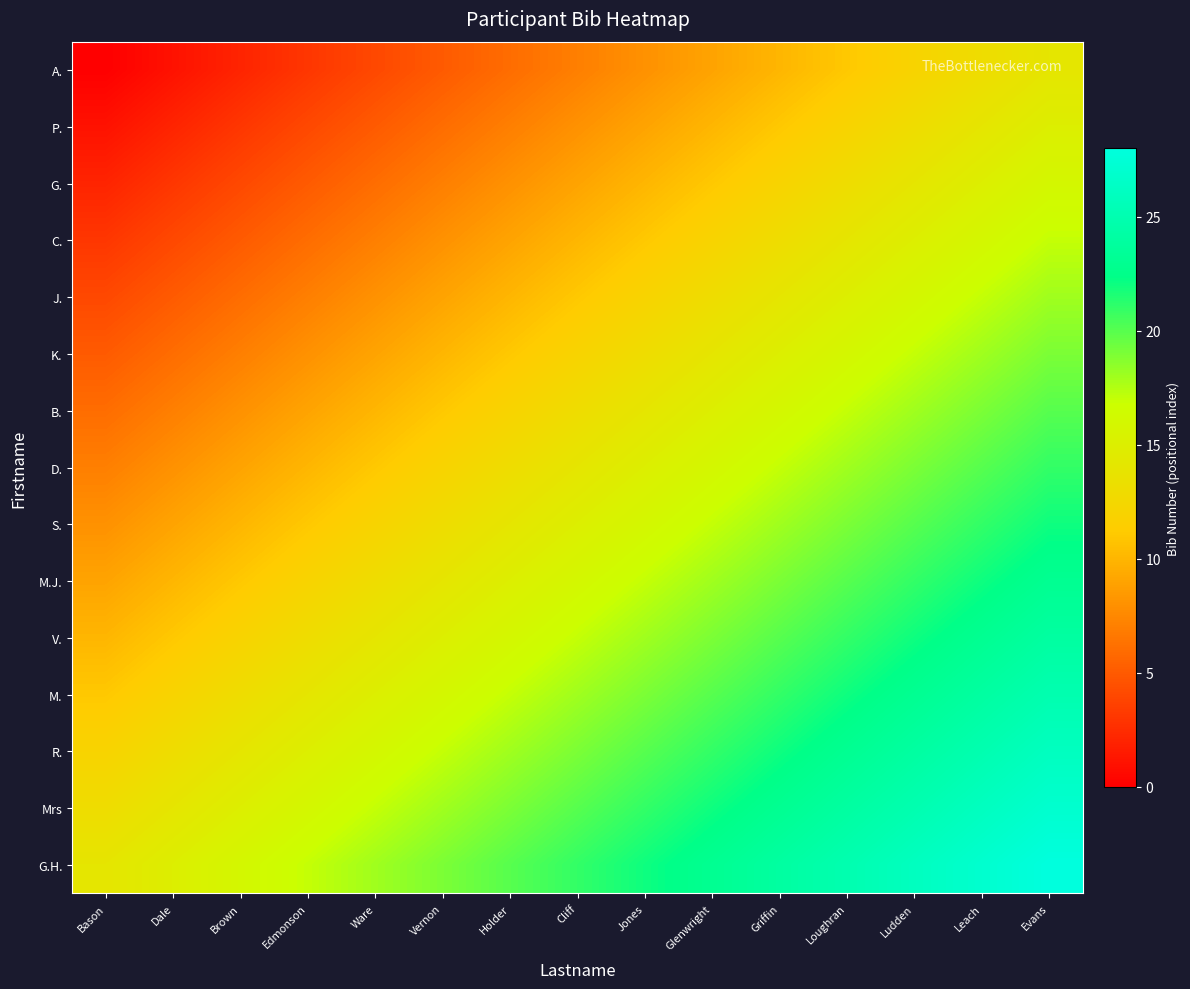

Between Glenwright and Loughran, which is larger?

Loughran